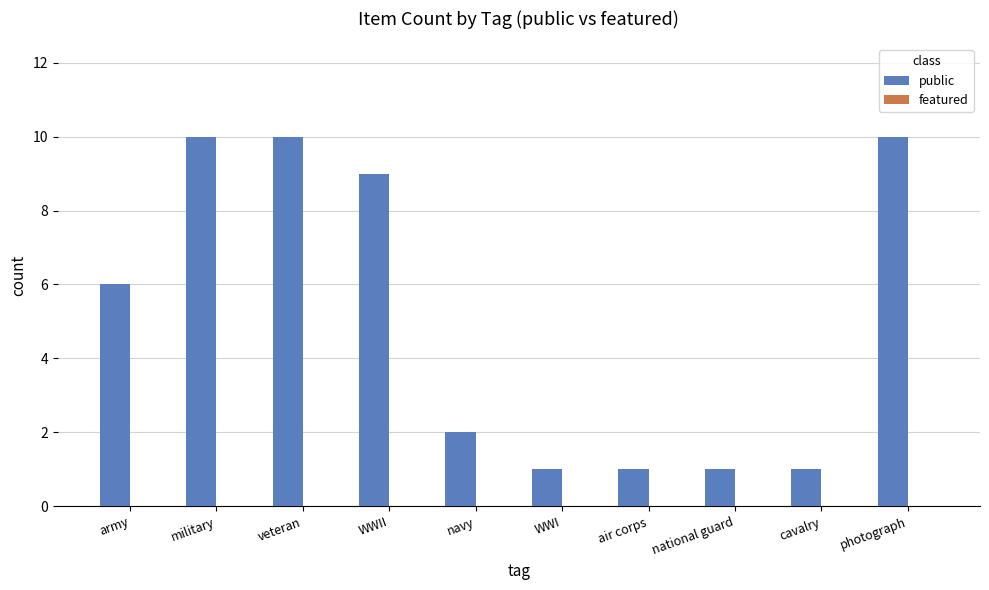

What is the label of the 7th bar from the right?

WWII